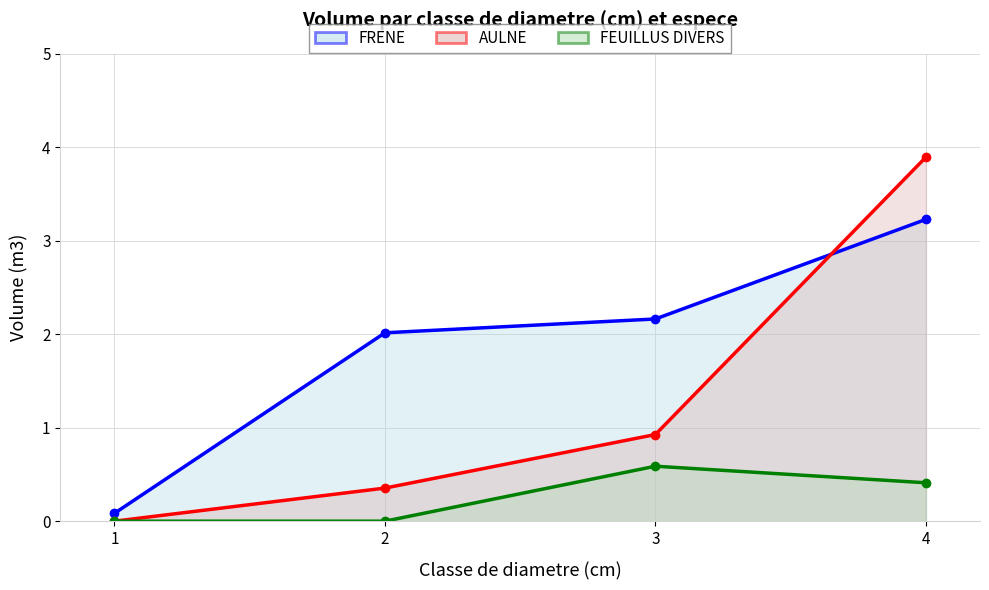

Reading right to left, what are all the values shown in this chart?

FRENE: 3.2	2.2	2.0	0.1
AULNE: 3.9	0.9	0.4	0.0
FEUILLUS DIVERS: 0.4	0.6	0.0	0.0